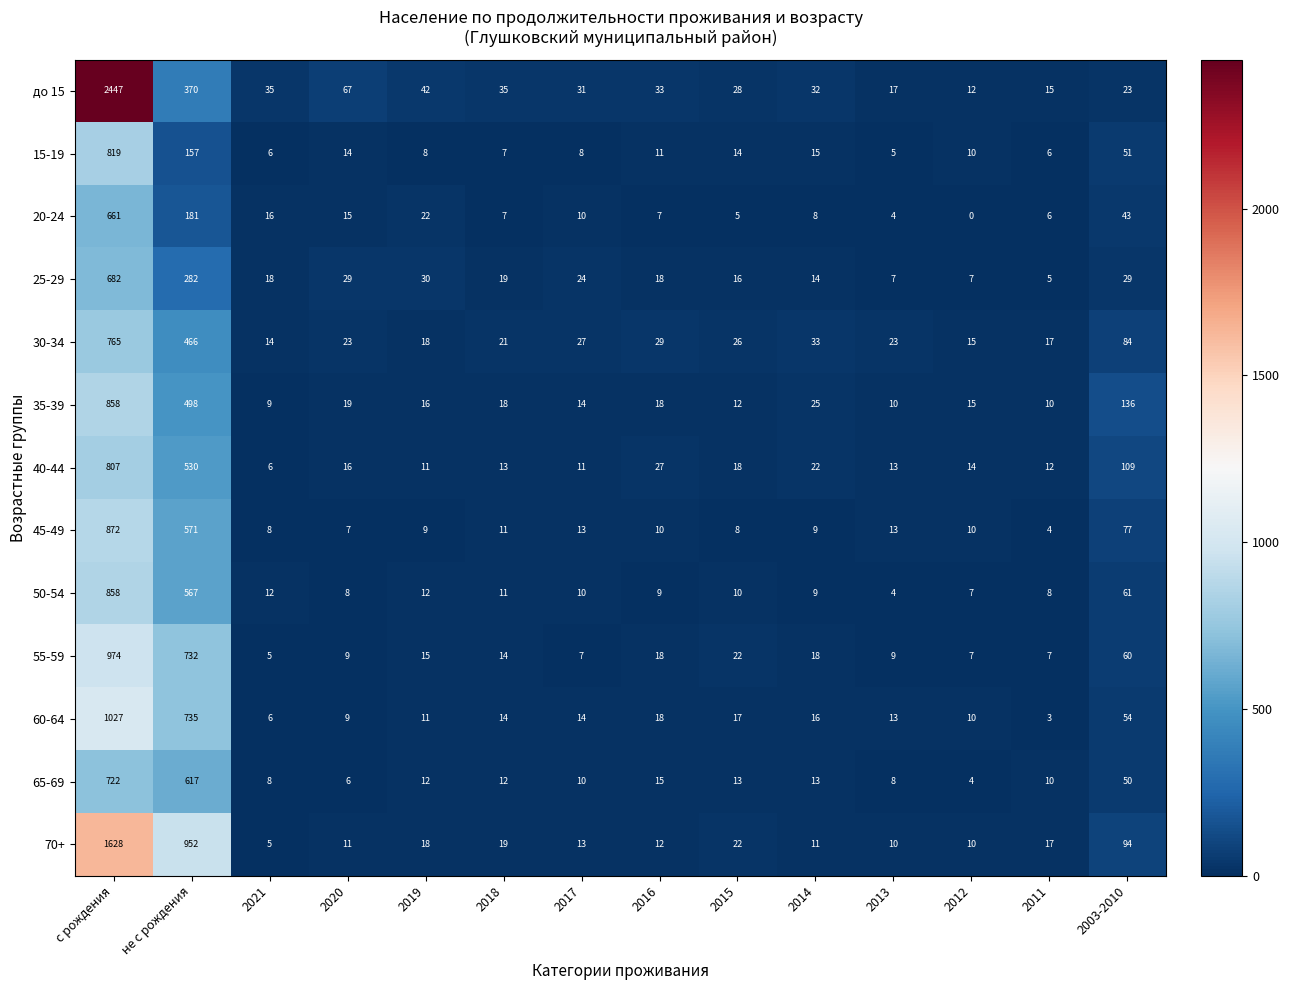

What is the difference between the maximum and minimum values in the 70+ series?

1623